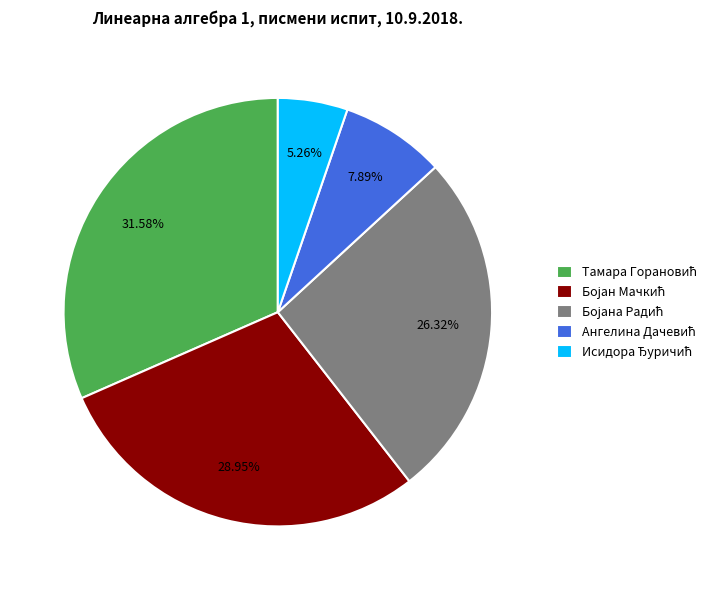

Does any single category account for the majority?

No